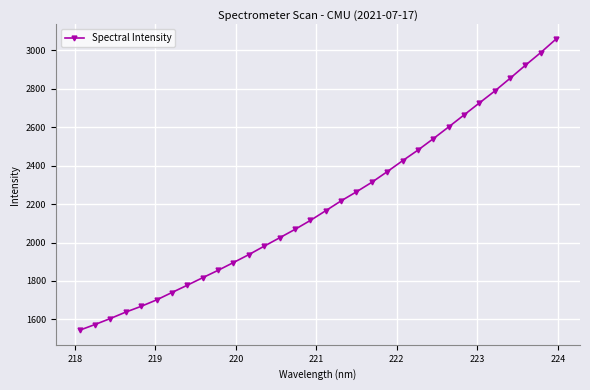

What is the value of the 27th point from the left?

2726.3